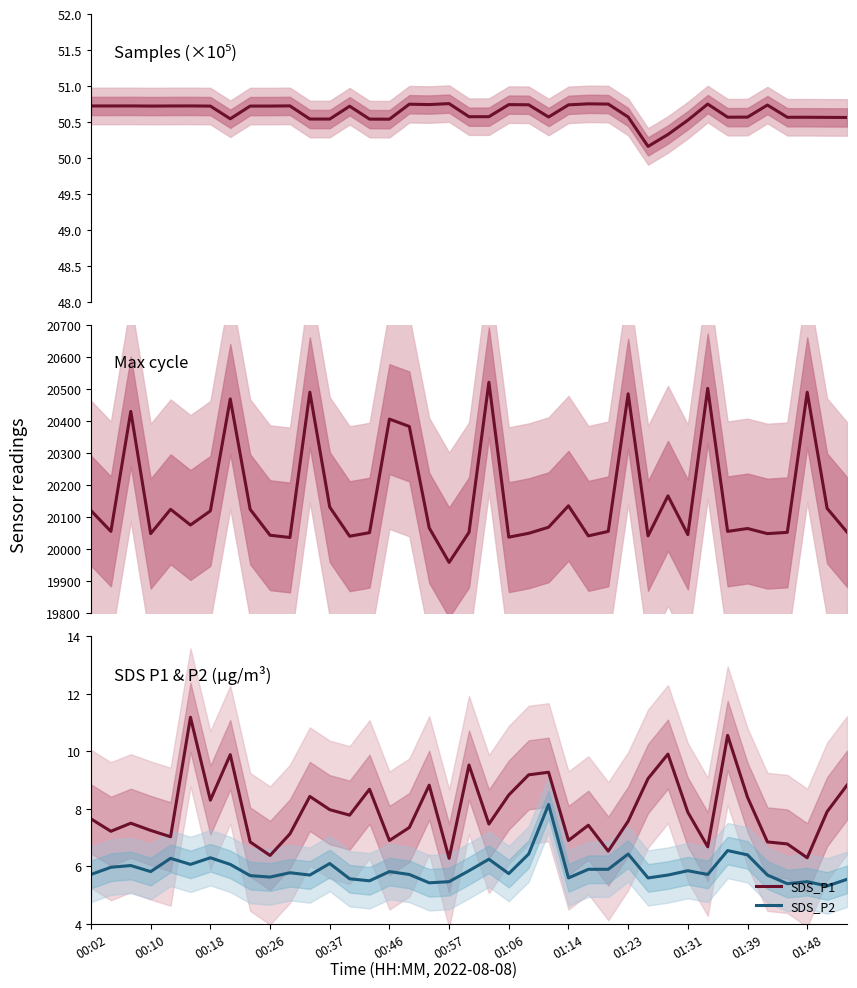

Is it true that SDS_P1 equals 13.3 at 01:39?

False